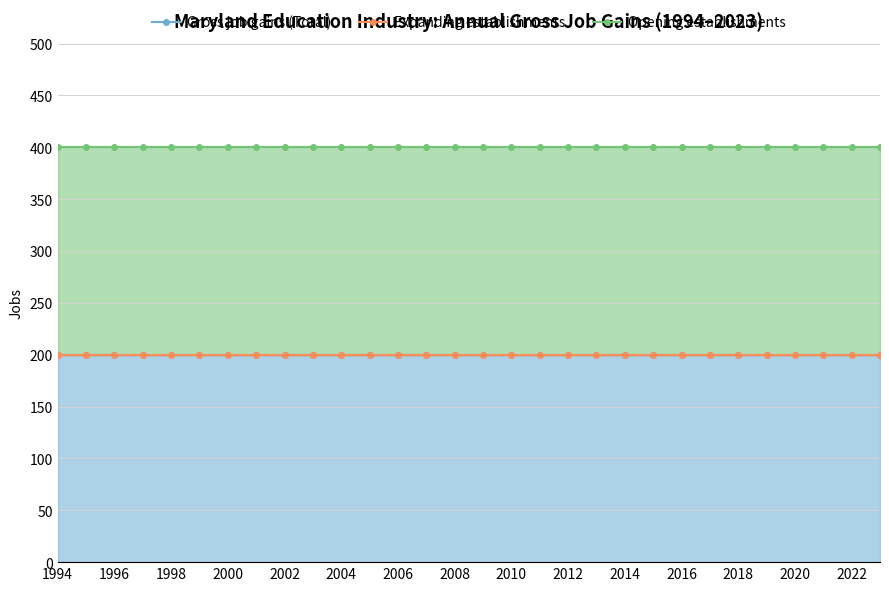

Reading right to left, what are all the values shown in this chart?

Gross job gains (Total): 200	200	200	200	200	200	200	200	200	200	200	200	200	200	200	200	200	200	200	200	200	200	200	200	200	200	200	200	200	200
Expanding establishments: 200	200	200	200	200	200	200	200	200	200	200	200	200	200	200	200	200	200	200	200	200	200	200	200	200	200	200	200	200	200
Opening establishments: 400	400	400	400	400	400	400	400	400	400	400	400	400	400	400	400	400	400	400	400	400	400	400	400	400	400	400	400	400	400